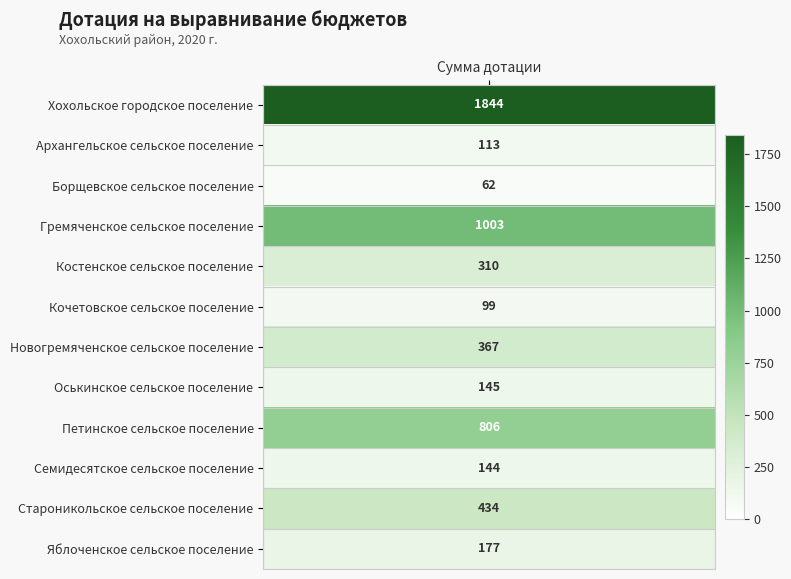

The value at 3 is 252. True or false?

False